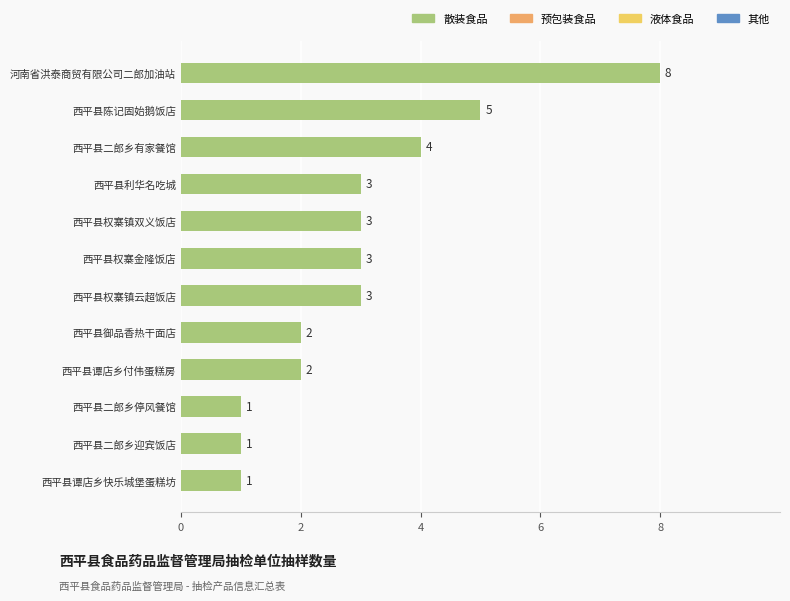

What is the average value?

3